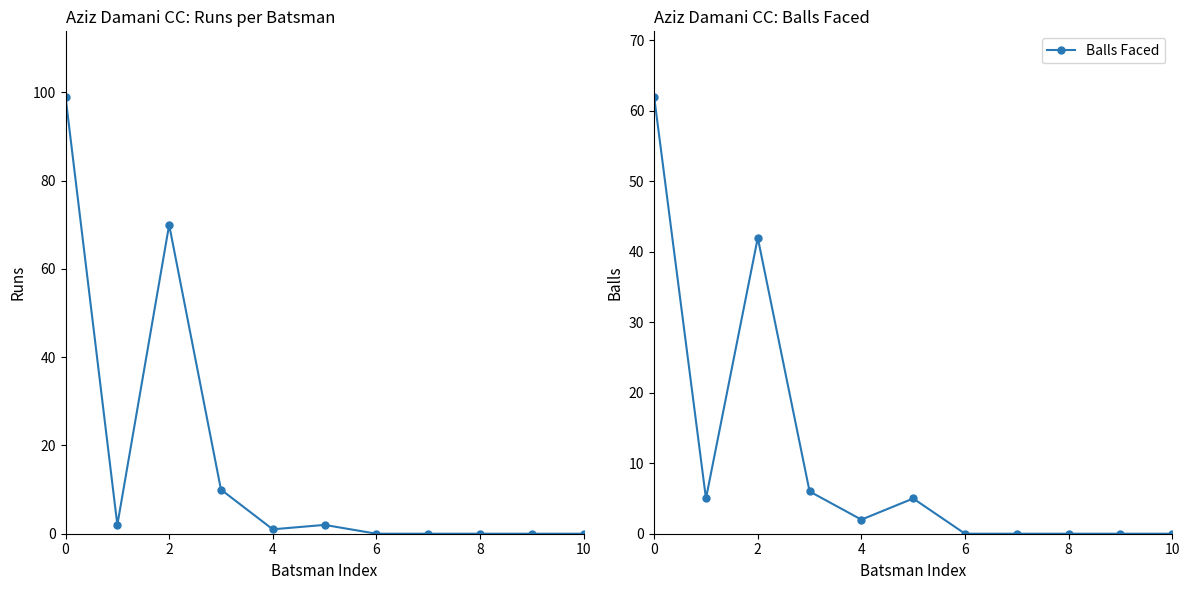

How many values in Balls Faced are above zero?

6